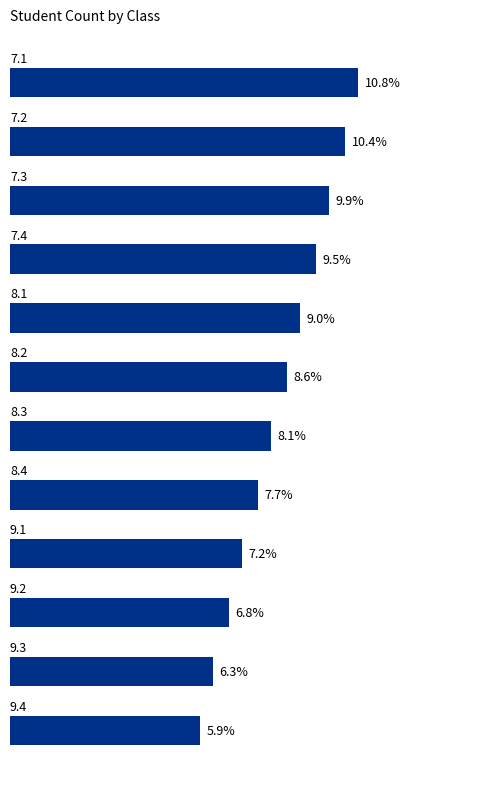

Are the bars horizontal?

Yes